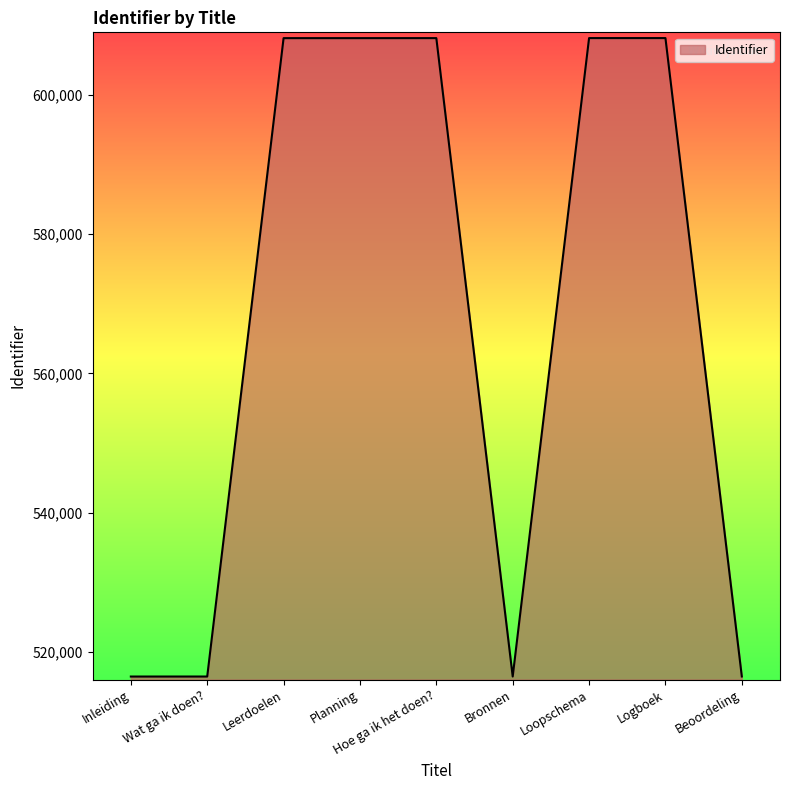

What is the greatest value displayed?

608174